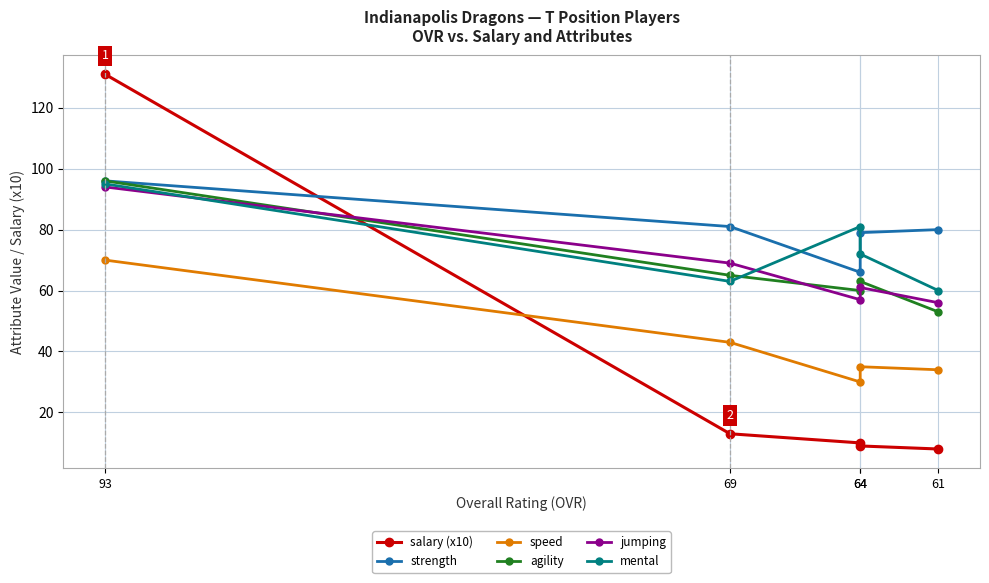

Rank the series by their maximum value, from highest to lowest.

salary (x10), strength, agility, mental, jumping, speed